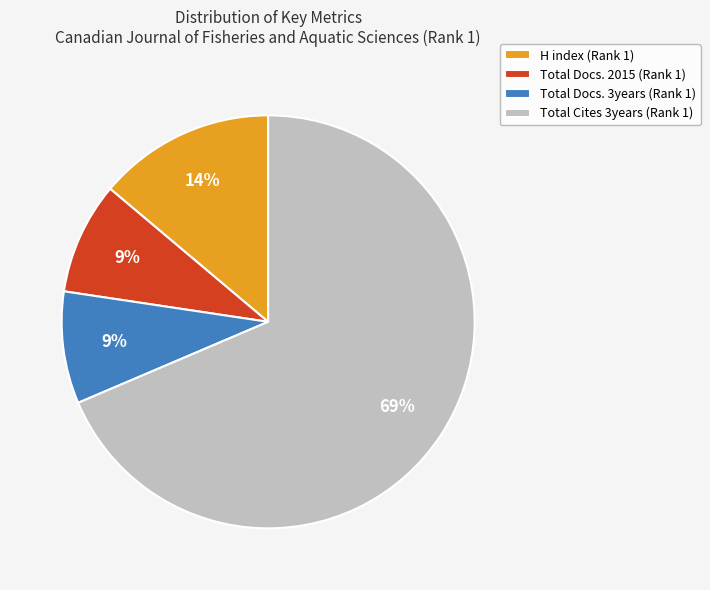

Between Total Cites 3years (Rank 1) and Total Docs. 2015 (Rank 1), which is larger?

Total Cites 3years (Rank 1)